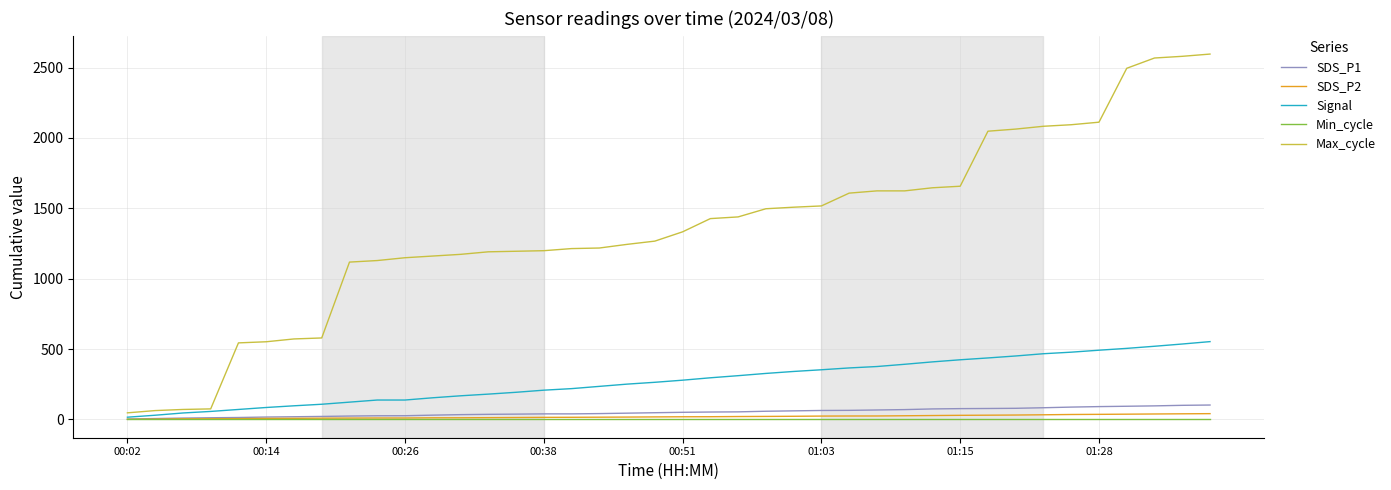

Which series has the largest total across all categories?

Max_cycle